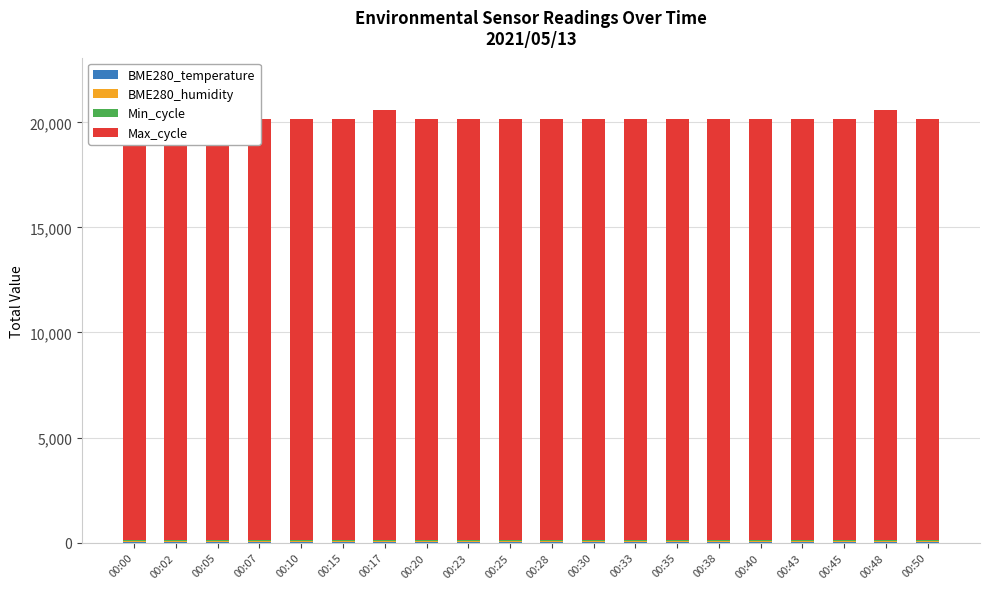

Between 00:30 and 00:50, which is larger?

00:30